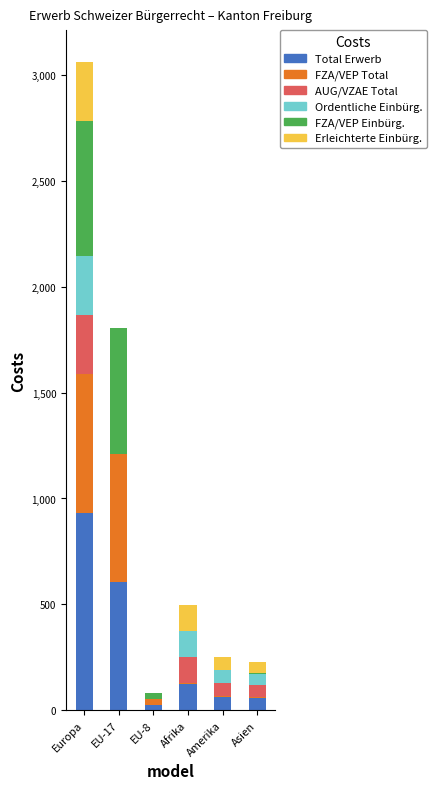

At which label does Total Erwerb reach its peak?

Europa